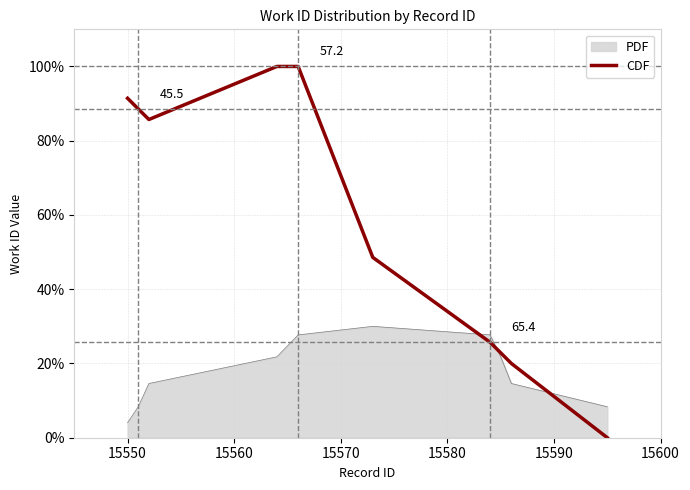

Rank the series by their average value, from highest to lowest.

CDF, PDF